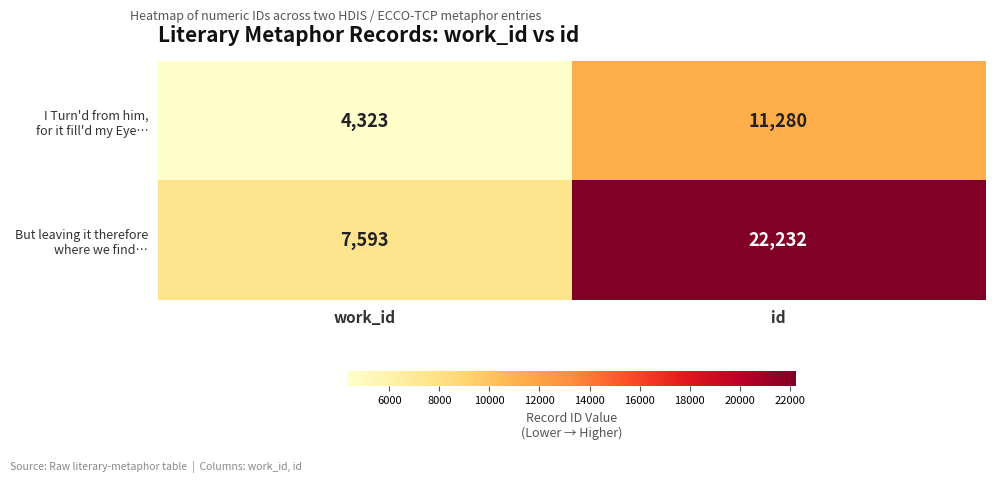

What is the difference between the highest and lowest values at id?

10952